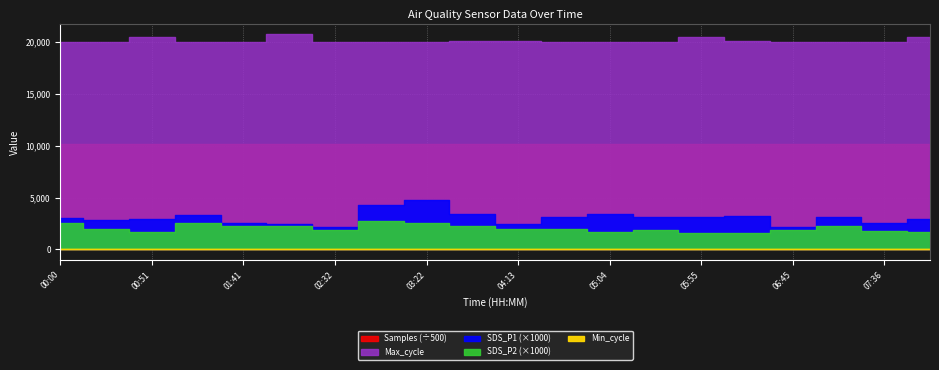

What is the label of the 10th point from the left?

03:48